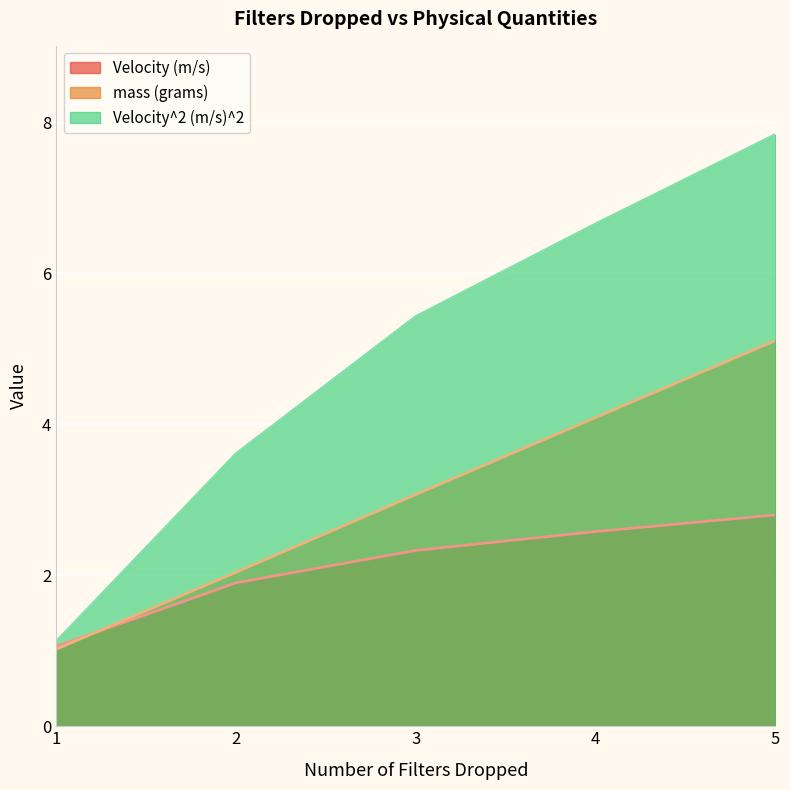

How many distinct data groups are displayed?

3